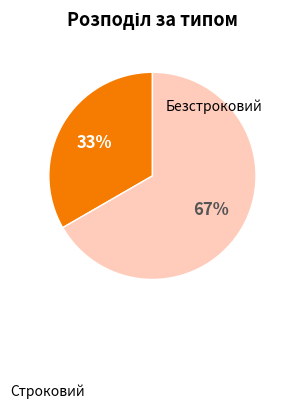

What percentage do Строковий and Безстроковий together represent?

100.0%